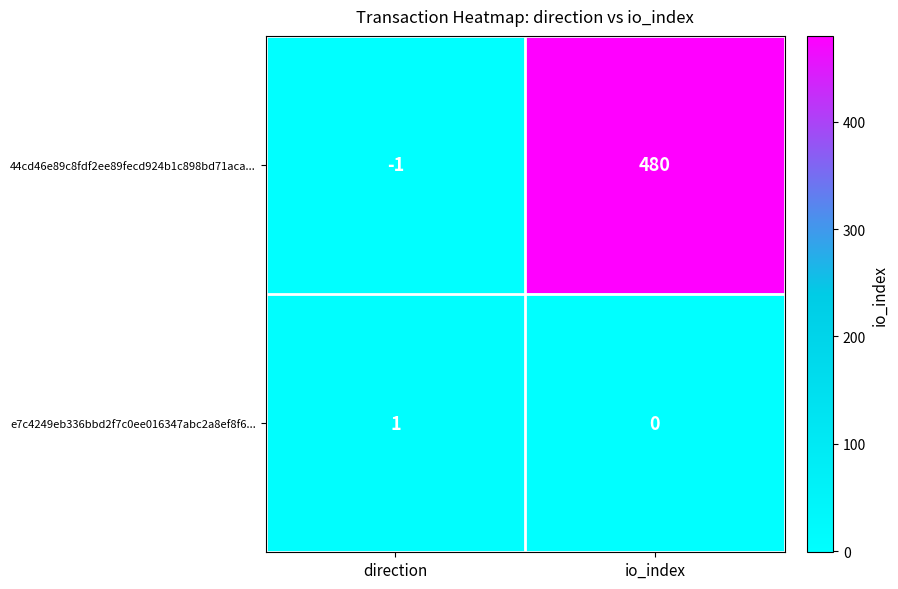

What is the average value of the 44cd46e89c8fdf2ee89fecd924b1c898bd71aca... series?

240